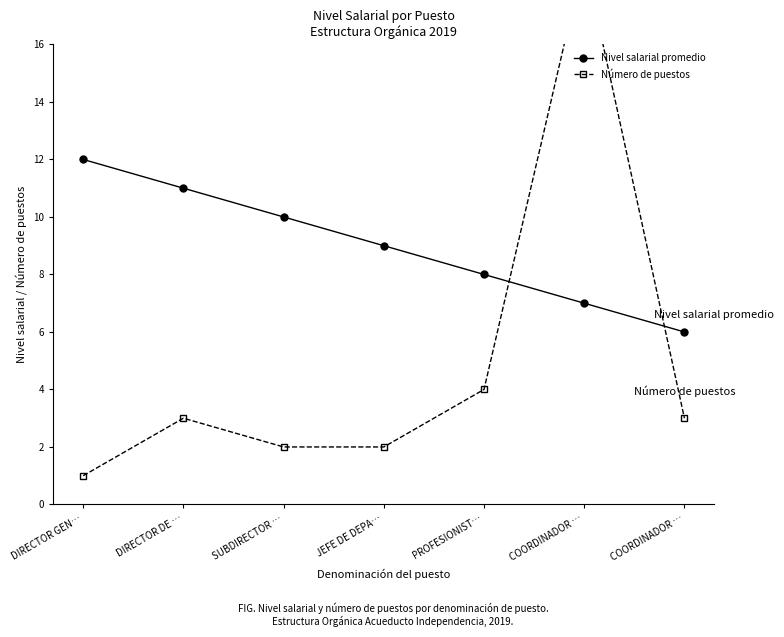

At which label is Nivel salarial promedio closest to 9?

JEFE DE DEPA…